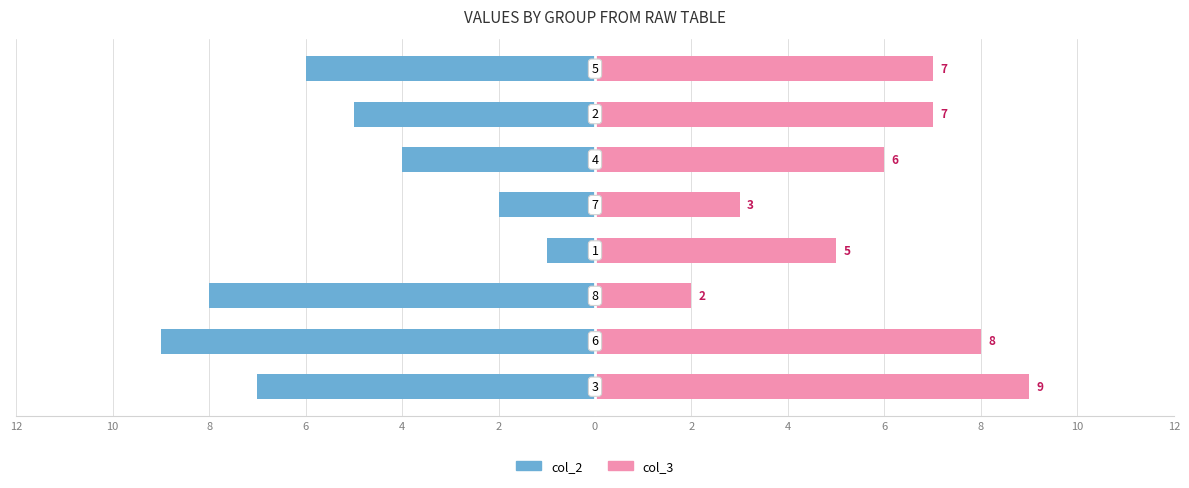

How many groups of bars are there?

8